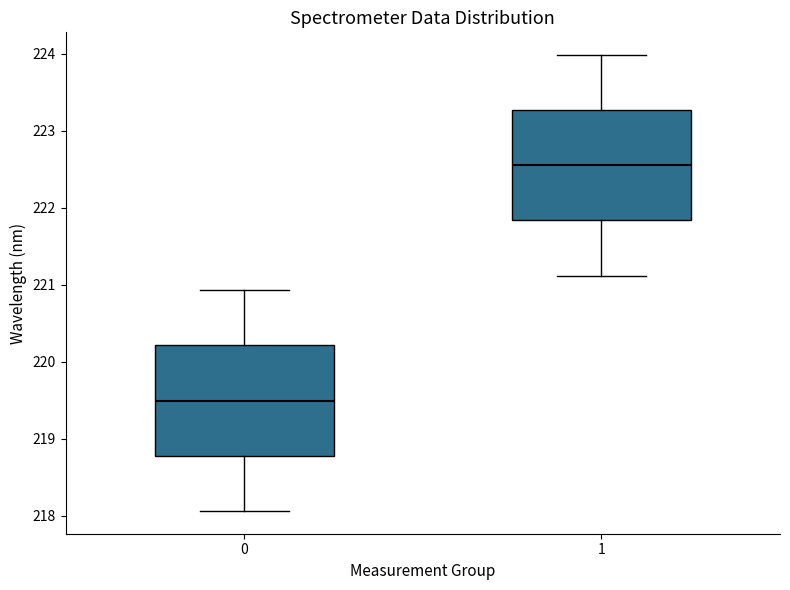

Reading left to right, read every box against the y-axis: the position of its median line, the range the box covers, and the ends of its whiskers. The values are not printed on the chart, so give them approximately, as read against the axis.

0: median 219.5, box 218.8 to 220.2, whiskers 218.1 to 220.9
1: median 222.5, box 221.8 to 223.3, whiskers 221.1 to 224.0